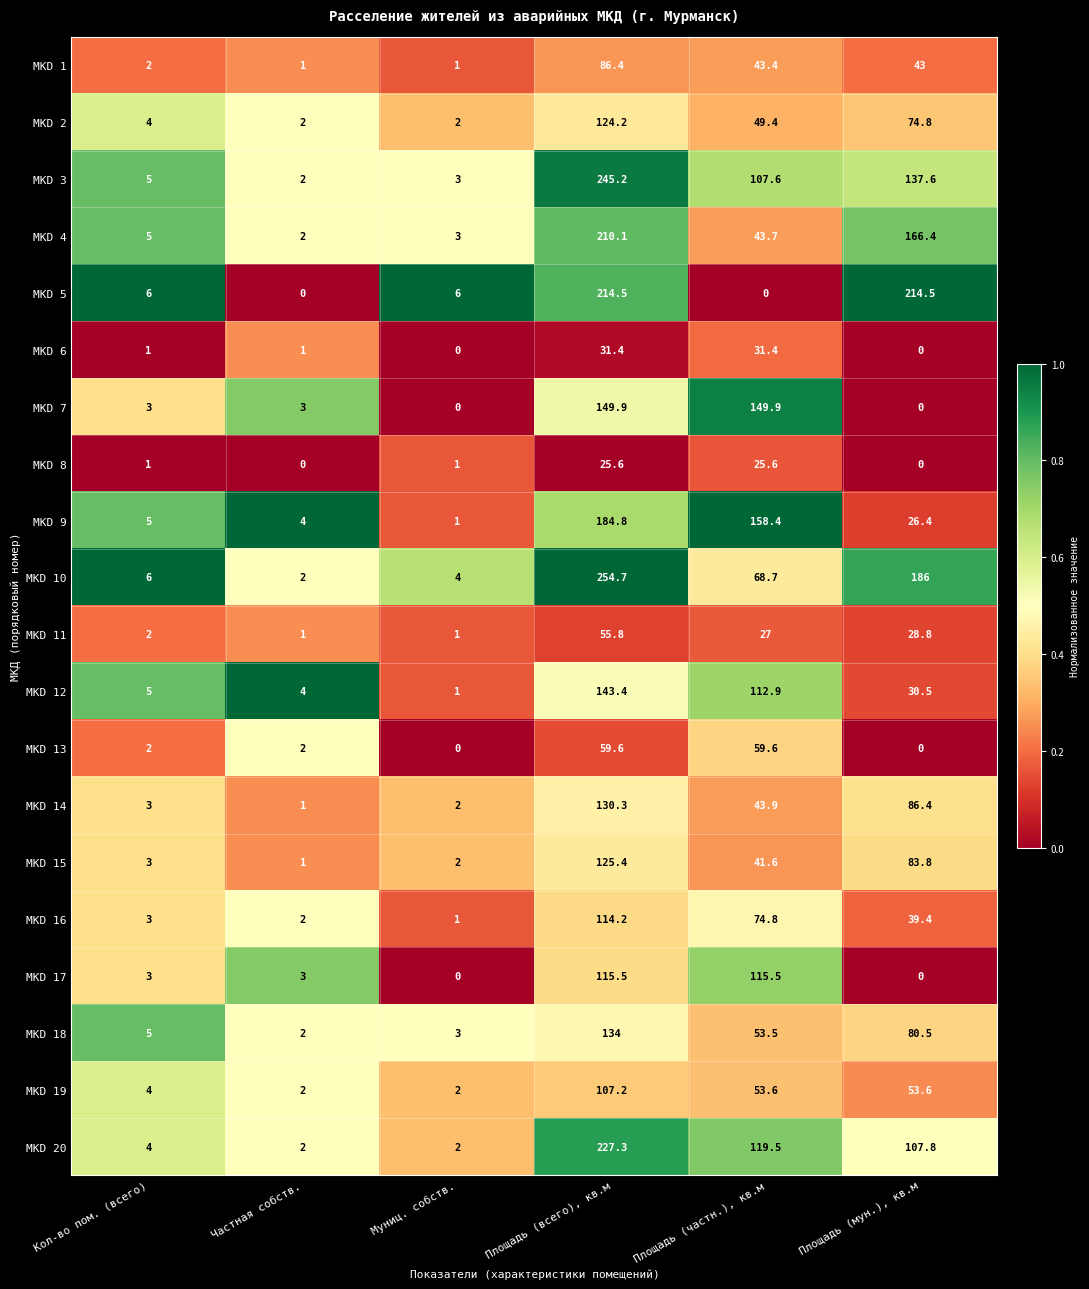

Rank the categories by MKD 15 value from highest to lowest.

Площадь (всего), кв.м, Площадь (мун.), кв.м, Площадь (частн.), кв.м, Кол-во пом. (всего), Муниц. собств., Частная собств.